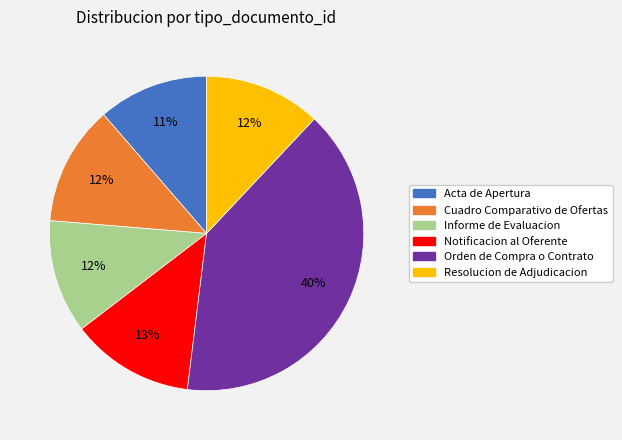

How many segments does this pie chart have?

6